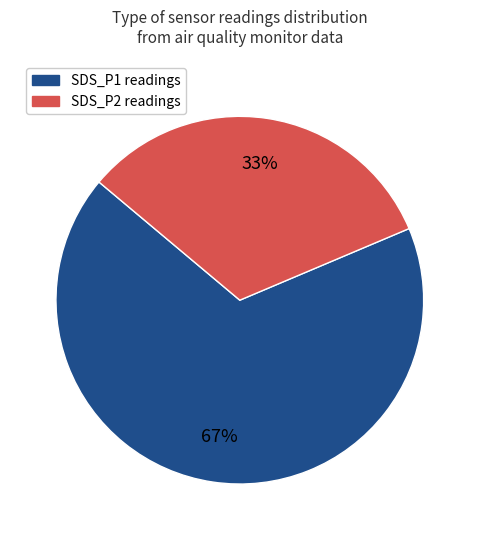

Does any single category account for the majority?

Yes